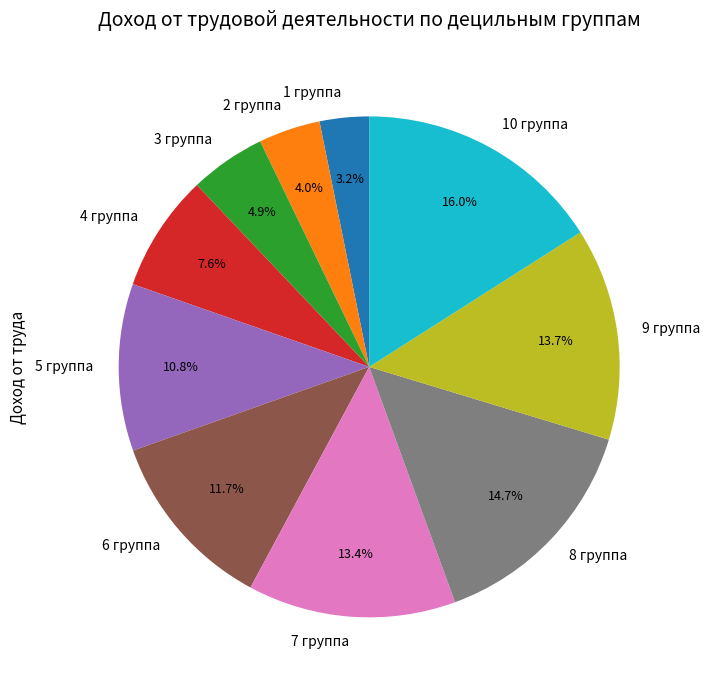

What percentage is the 8 группа slice, to the nearest percent?

15%